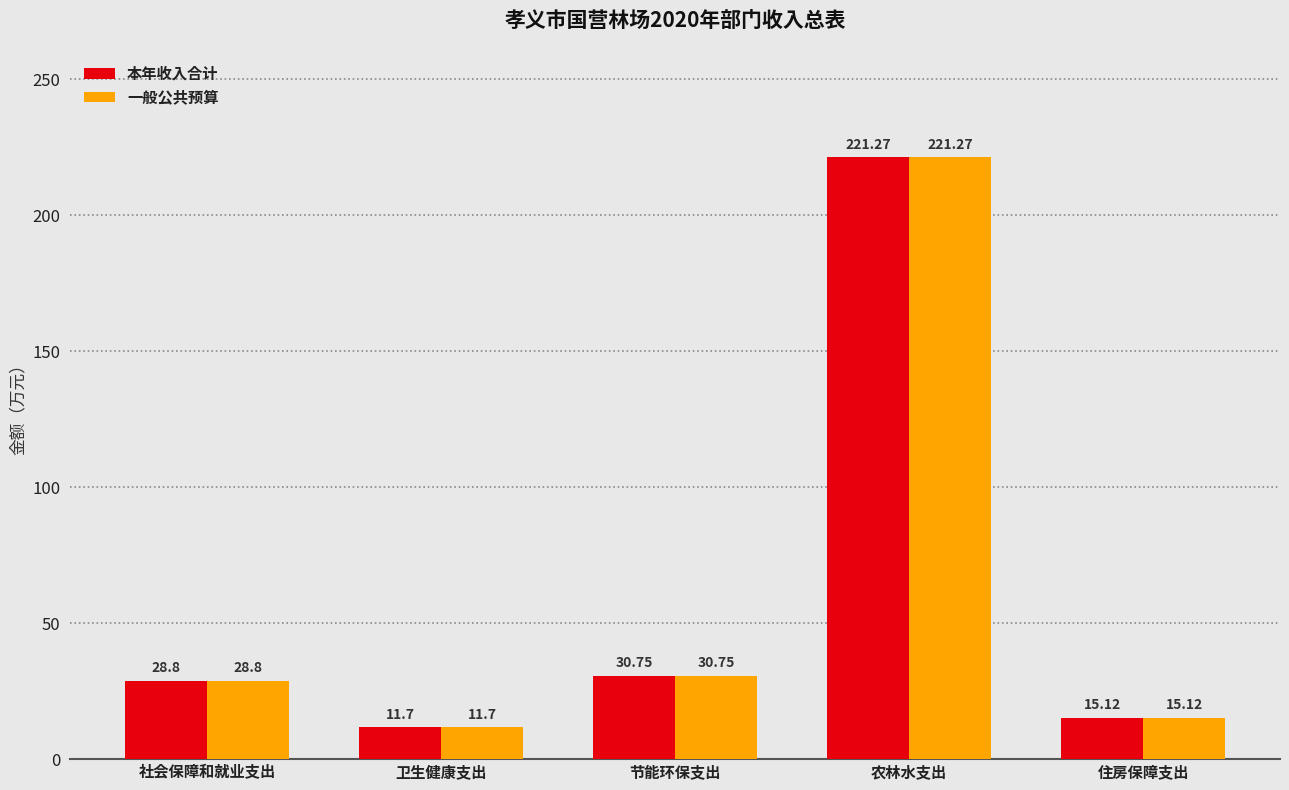

Reading left to right, what are all the values shown in this chart?

本年收入合计: 社会保障和就业支出=28.8	卫生健康支出=11.7	节能环保支出=30.8	农林水支出=221.3	住房保障支出=15.1
一般公共预算: 社会保障和就业支出=28.8	卫生健康支出=11.7	节能环保支出=30.8	农林水支出=221.3	住房保障支出=15.1